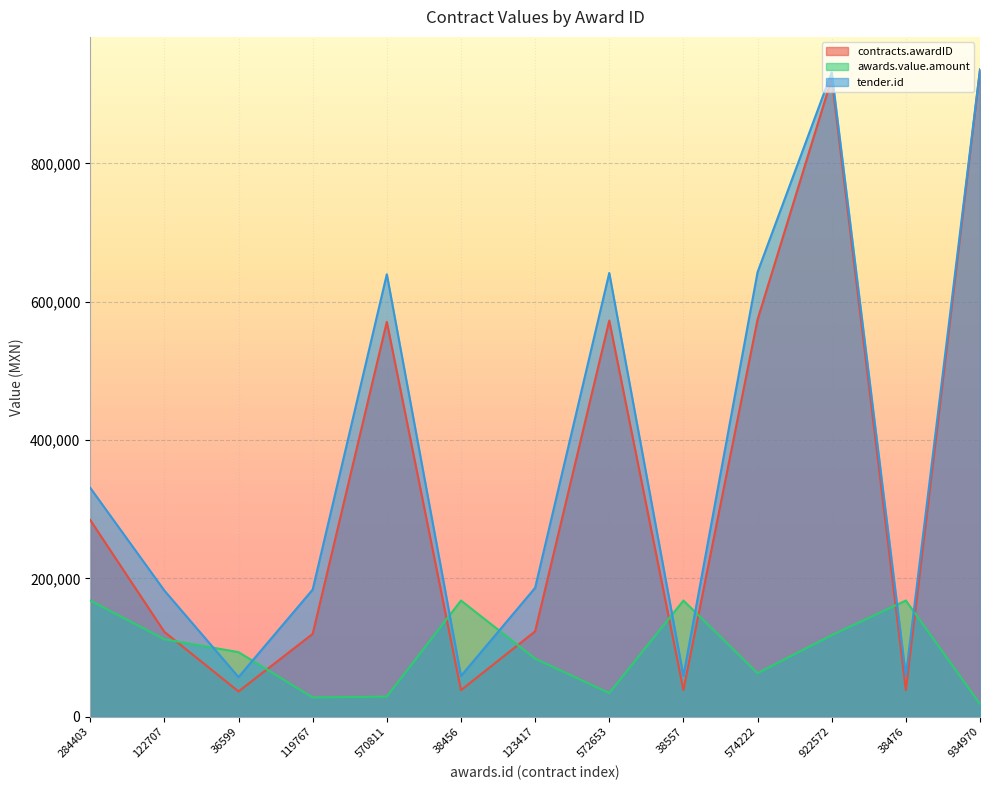

Rank the series by their maximum value, from highest to lowest.

tender.id, contracts.awardID, awards.value.amount